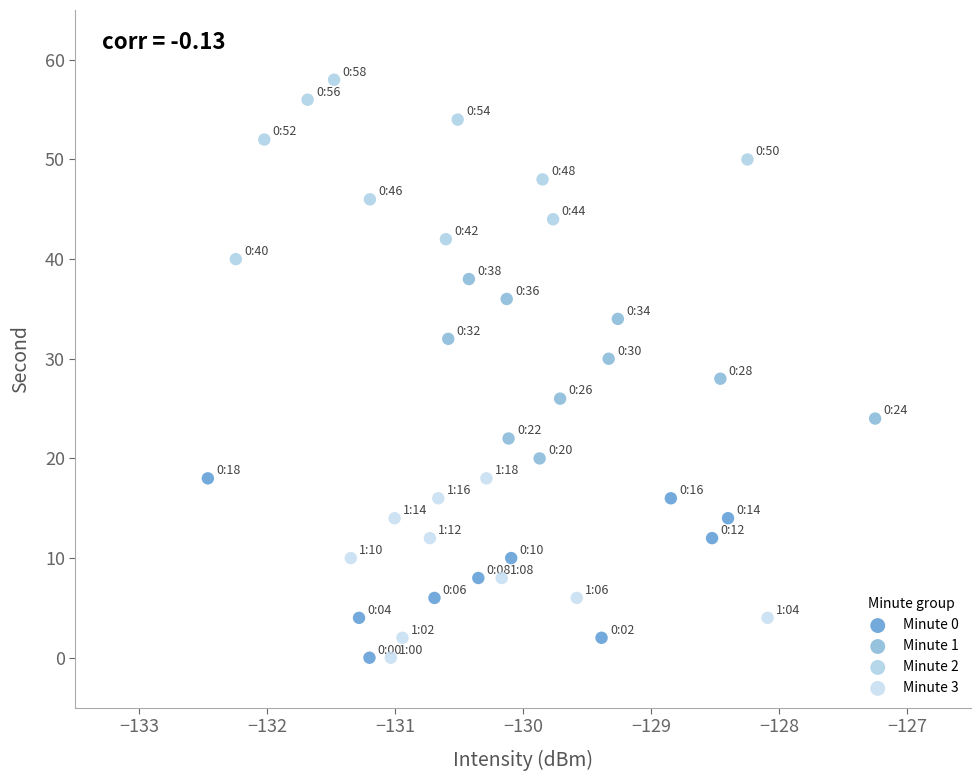

What are all the series names shown in the legend?

Minute 0, Minute 1, Minute 2, Minute 3